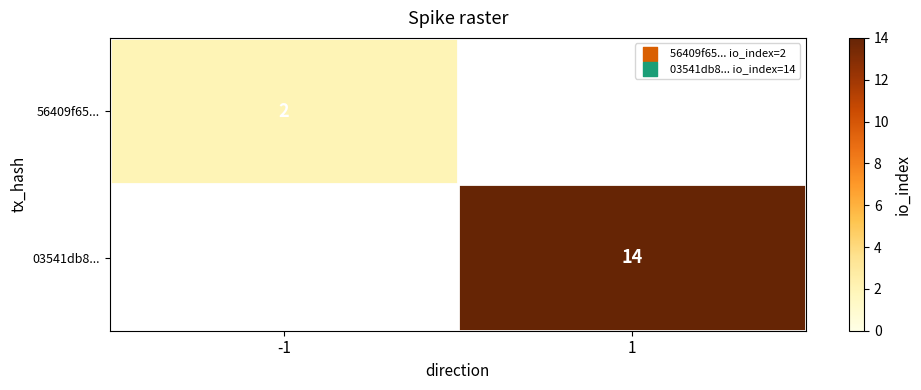

At how many categories does at least one series exceed 12?

1